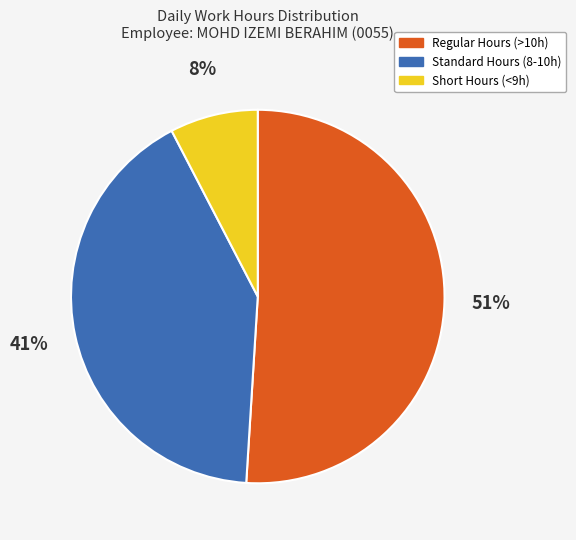

Is Standard Hours (8-10h) the majority of the pie?

No